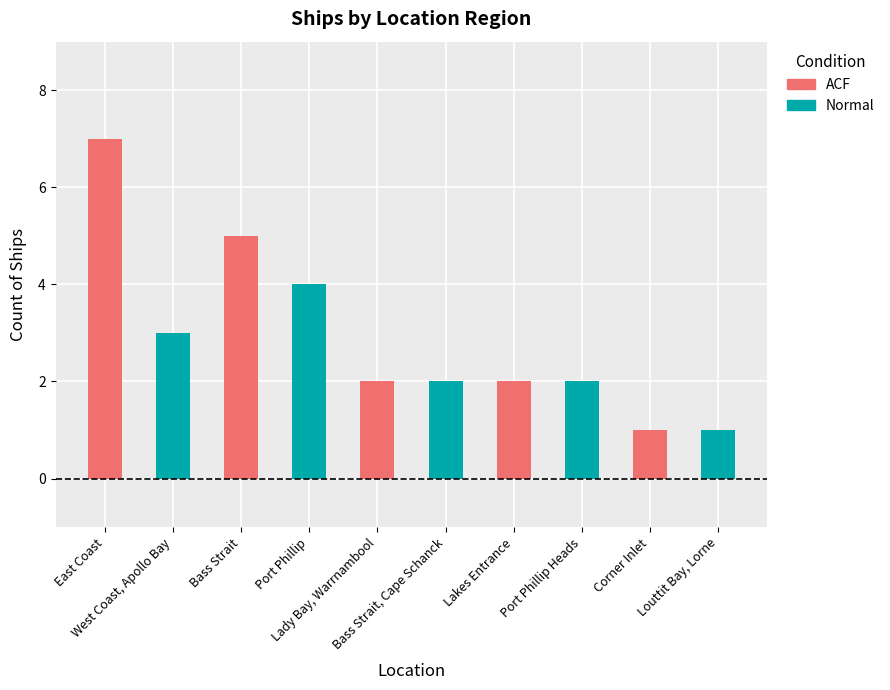

What is the maximum value for Normal?

4